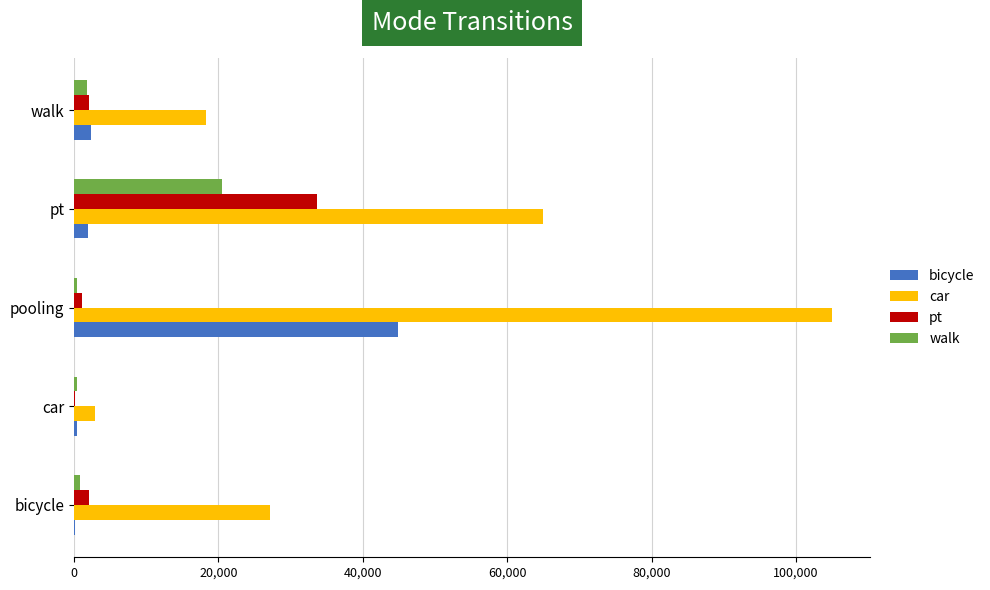

Which series changed the most between car and pt?

car